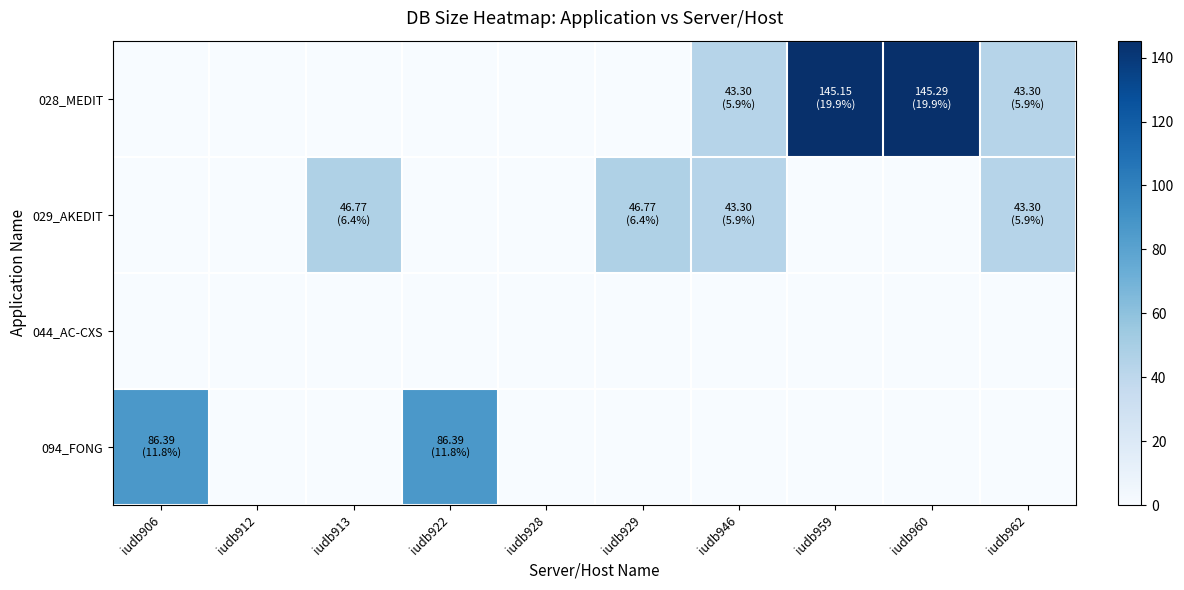

Which series has the largest range (max minus min)?

028_MEDIT